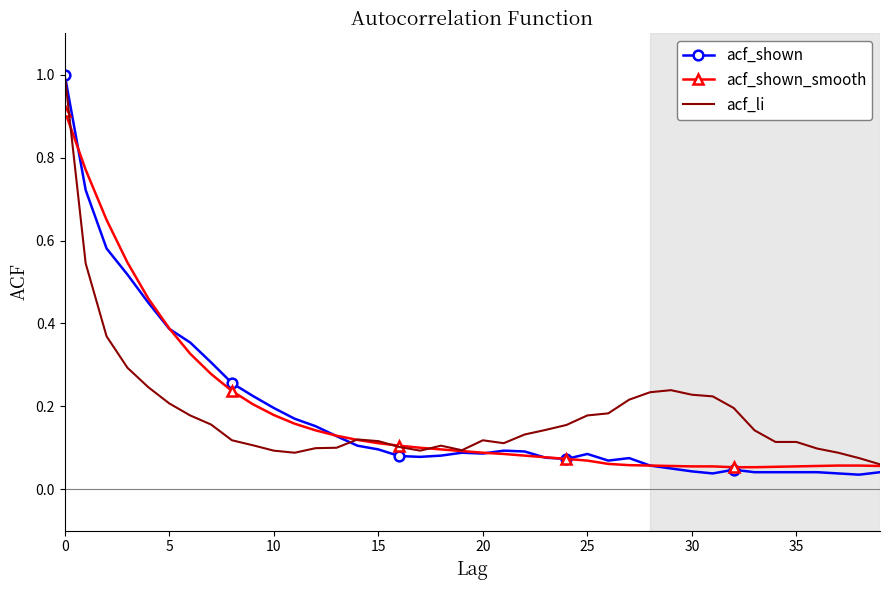

Which series has the largest range (max minus min)?

acf_shown